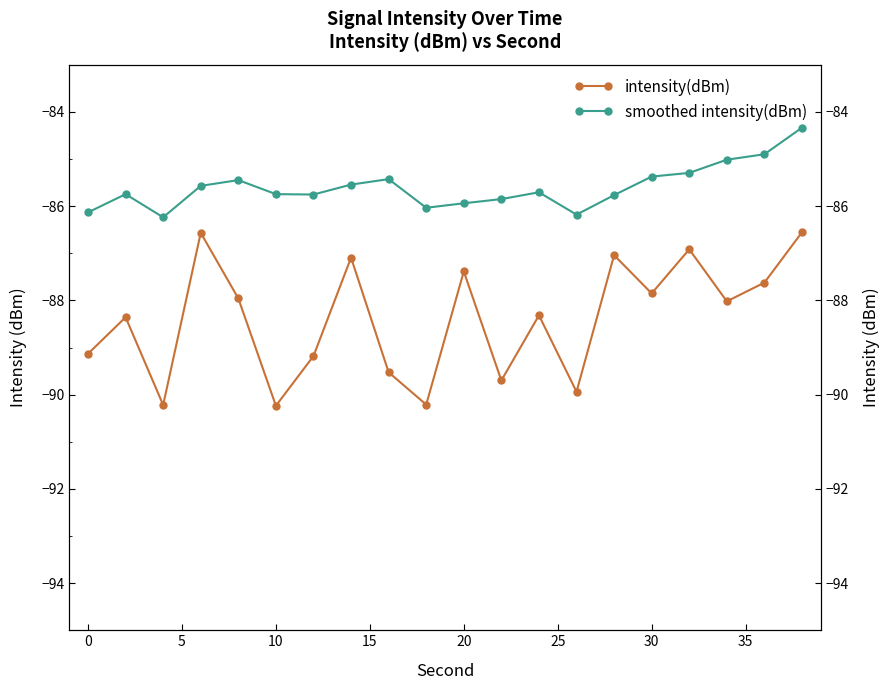

In smoothed intensity(dBm), how many points are lower than both neighbors (excluding endpoints)?

4